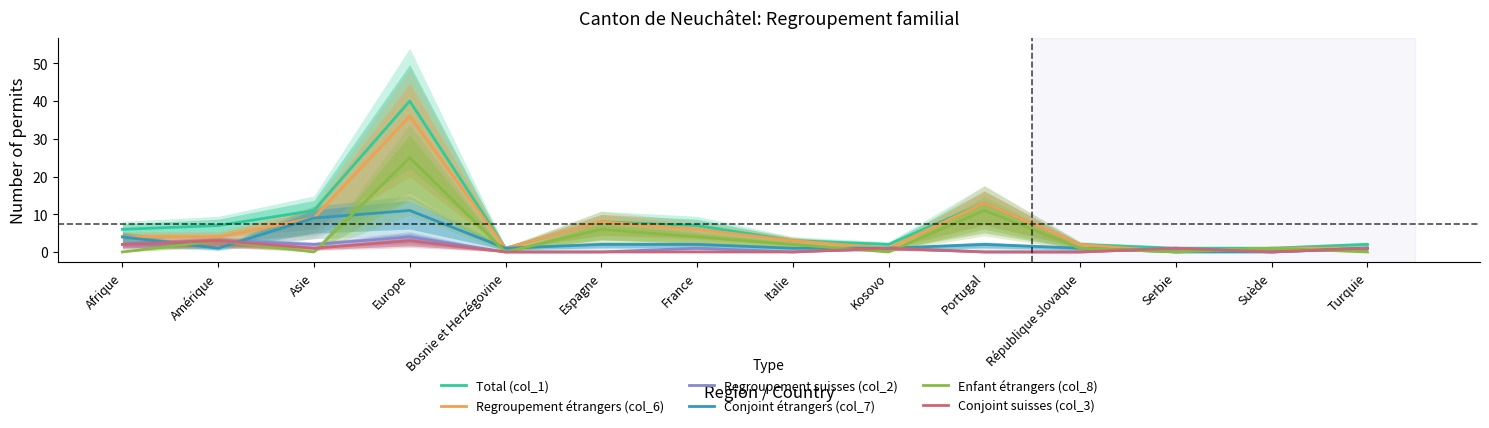

Where is the first local minimum for Conjoint suisses (col_3)?

Asie